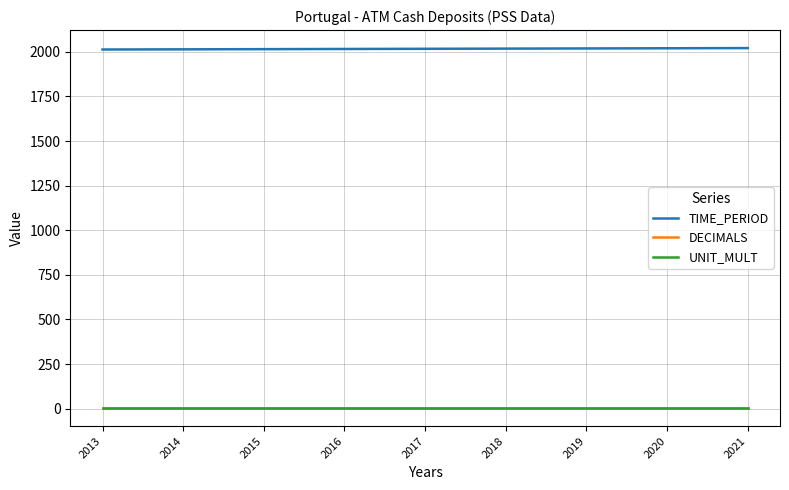

Which series has the largest total across all categories?

TIME_PERIOD